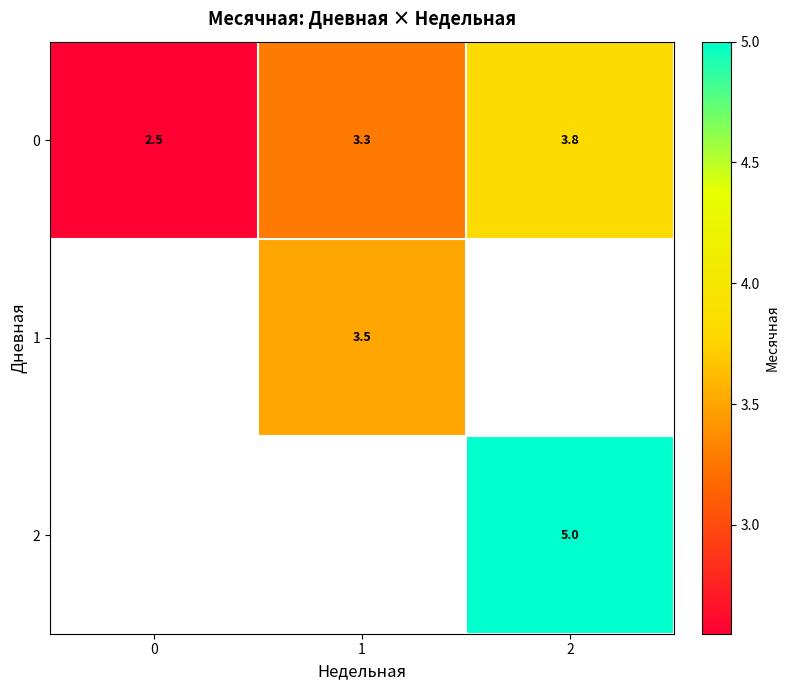

What is the spread (max minus min) of values at 2?

1.2